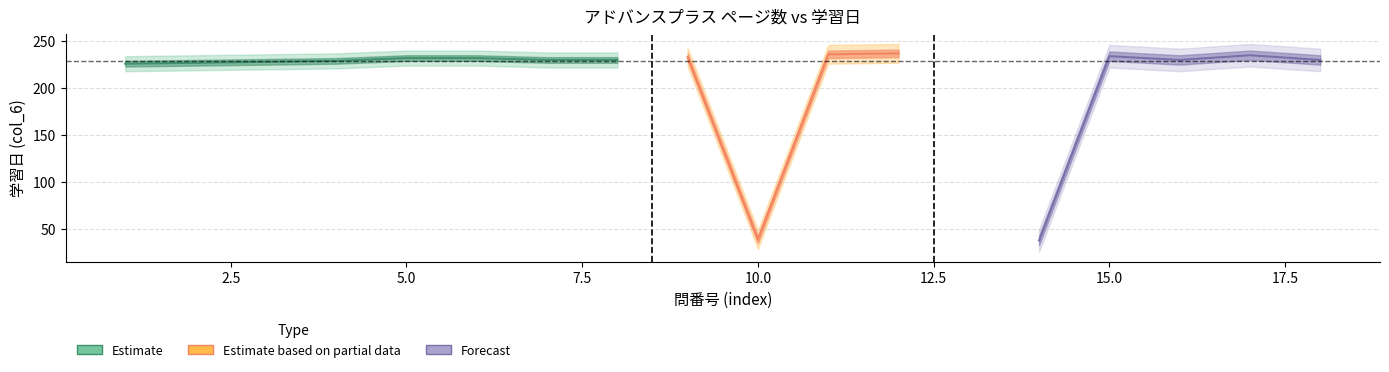

At which label is the value closest to 229?

4